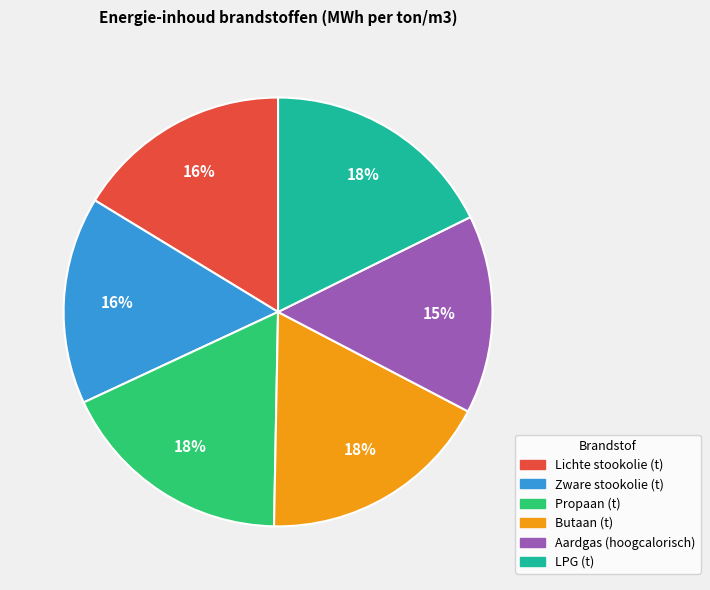

Does Propaan (t) account for over 50% of the chart?

No